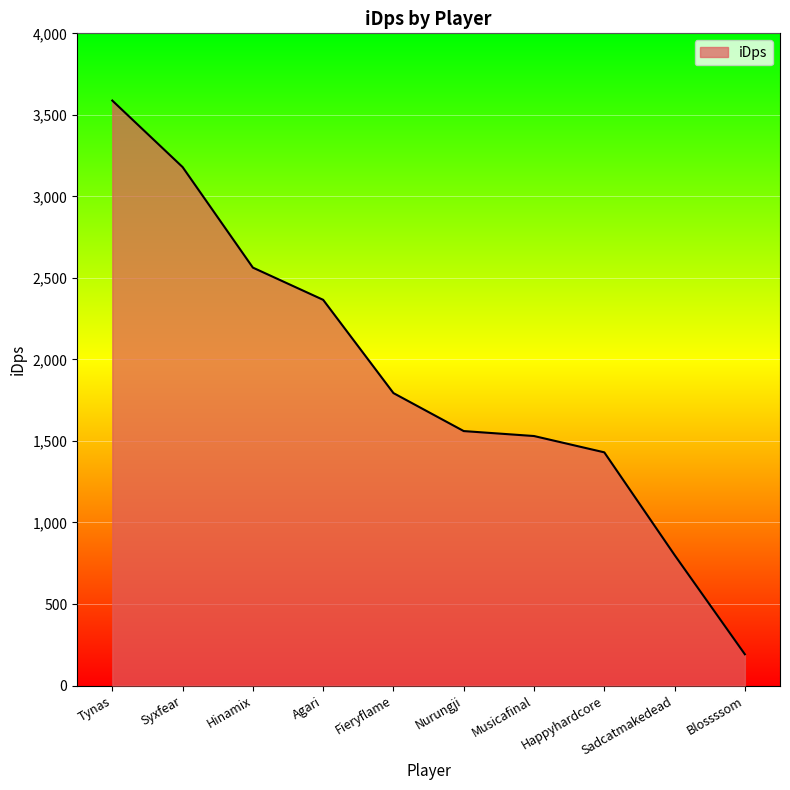

Reading right to left, transcribe all the data shown in this chart.

191.7	800.5	1430.2	1530.2	1560.6	1793.6	2365.6	2563.2	3179.8	3587.7